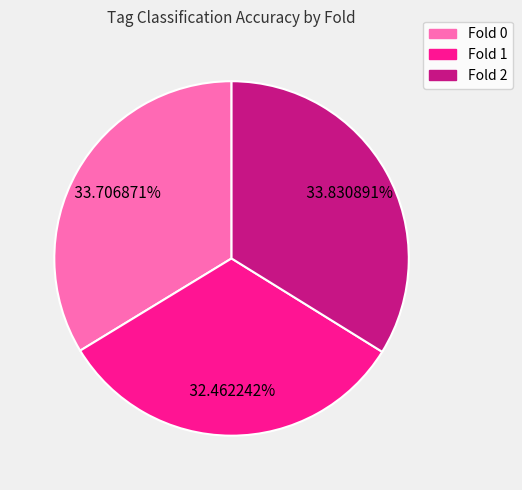

Is there a majority slice in this chart?

No